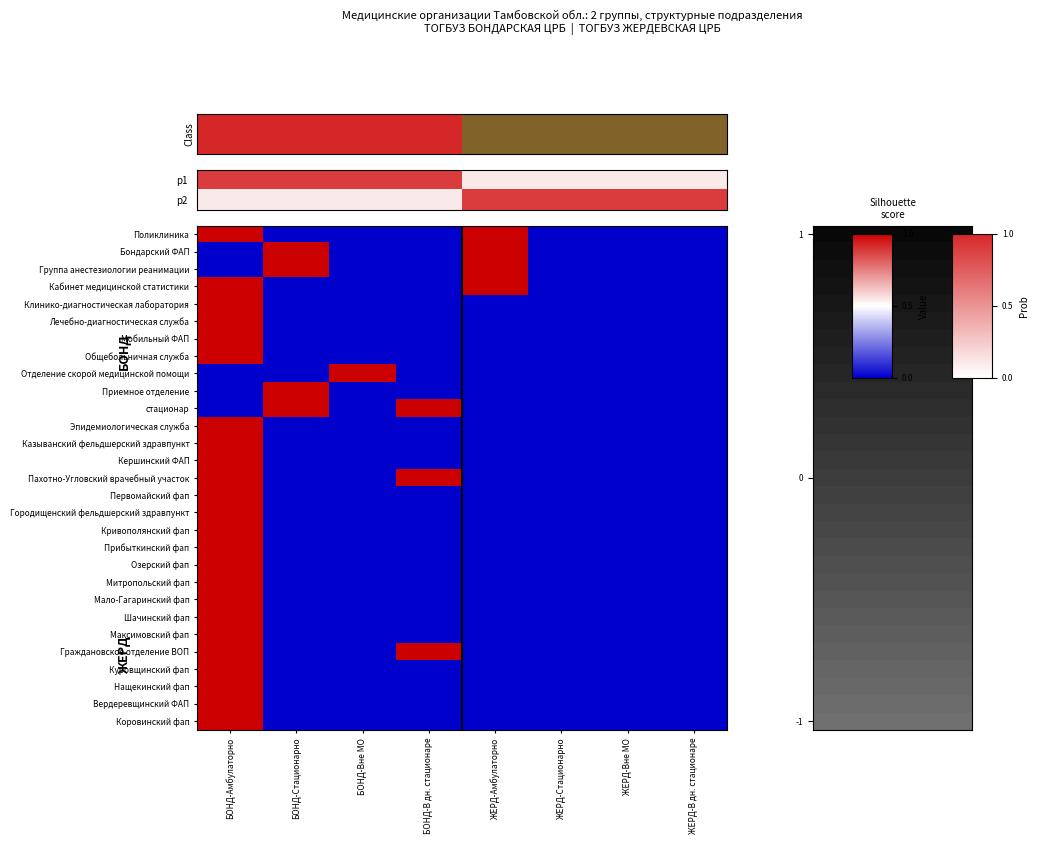

How many values in Эпидемиологическая служба are above zero?

1